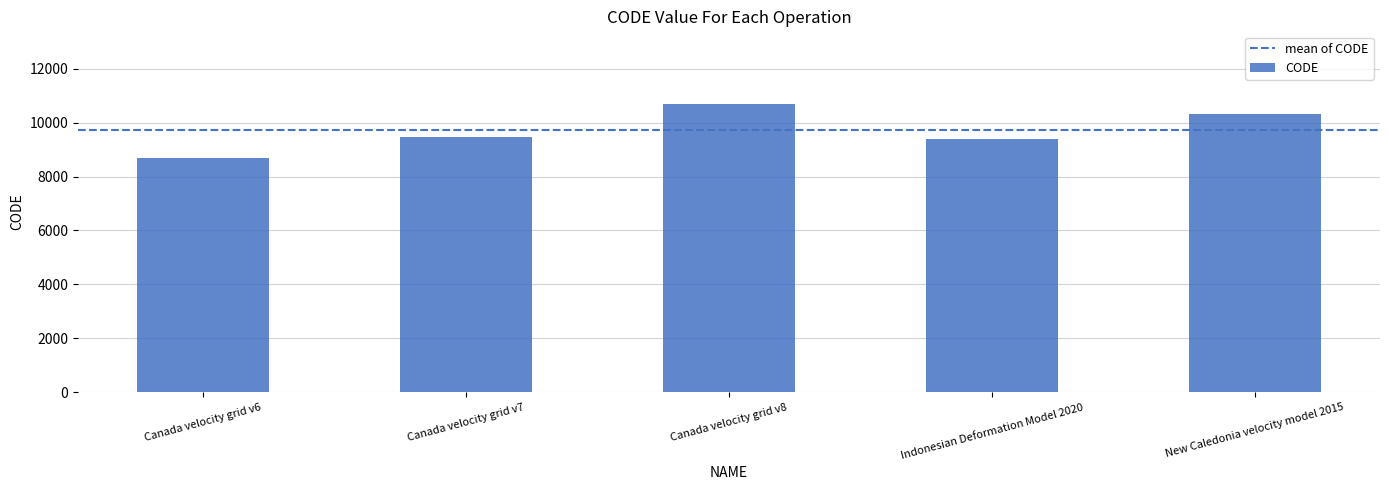

What is the change in value from Canada velocity grid v7 to Canada velocity grid v8?

+1224